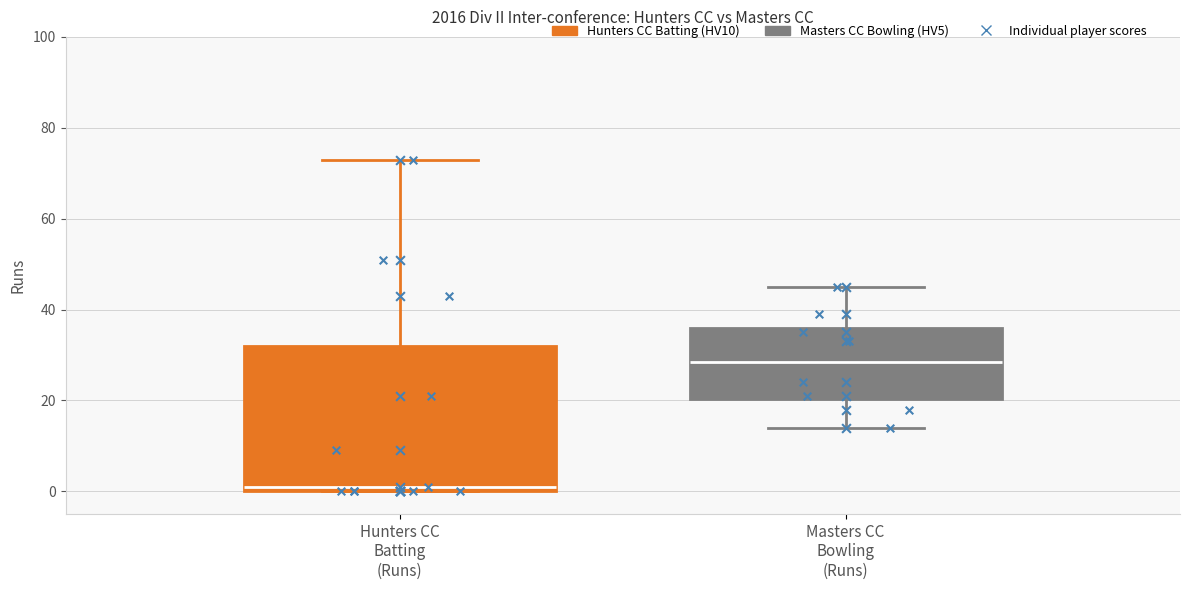

Which box's median line is the lowest?

Hunters CC Batting (Runs)